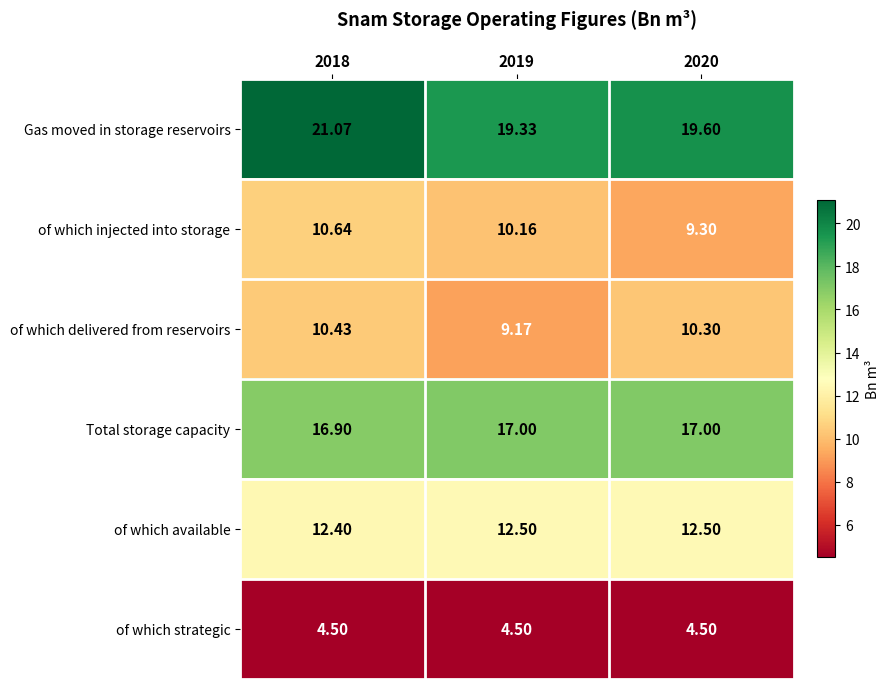

Between 2018 and 2020, which series saw the biggest shift?

Gas moved in storage reservoirs